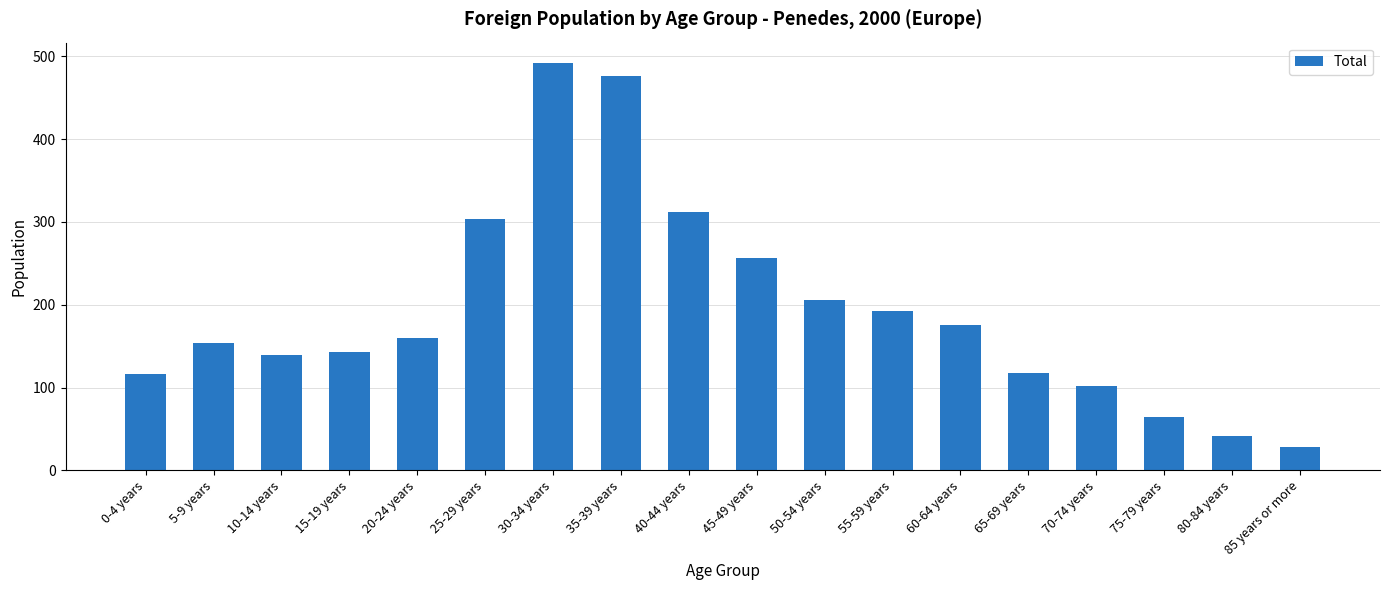

The value at 10-14 years is 139. True or false?

True